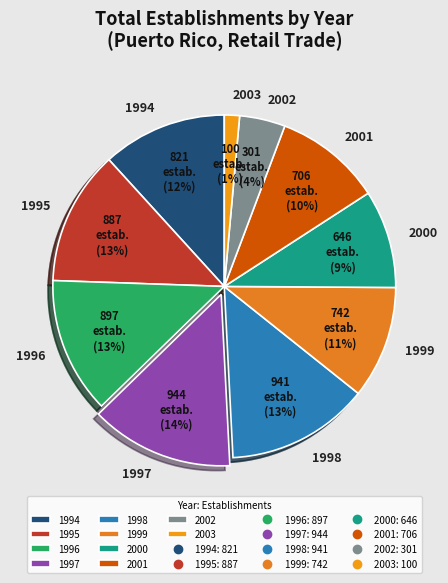

What percentage is the 2000 slice, to the nearest percent?

9%